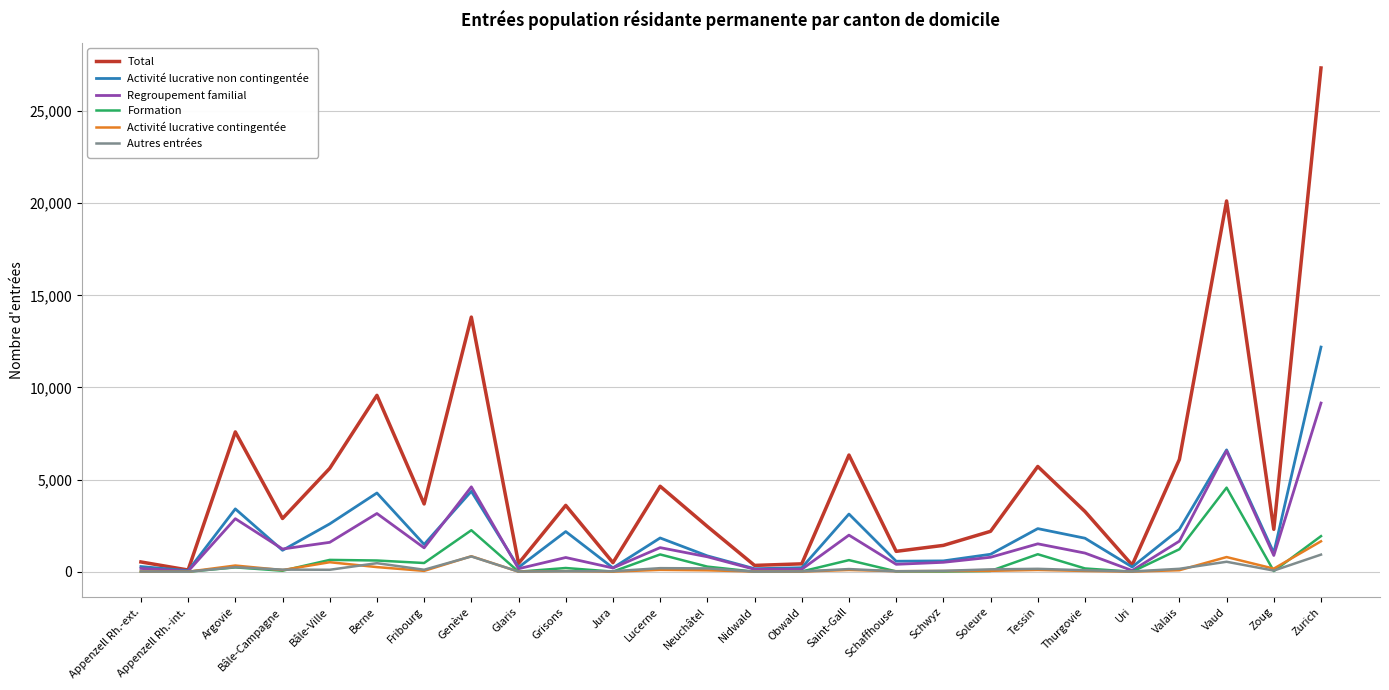

True or false: Total has a value of 13819 at Genève.

True